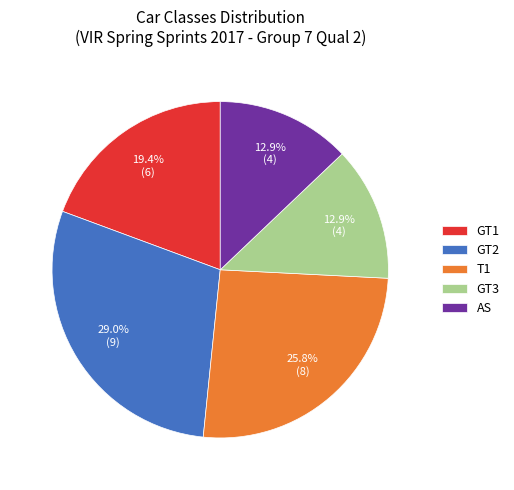

How many segments does this pie chart have?

5